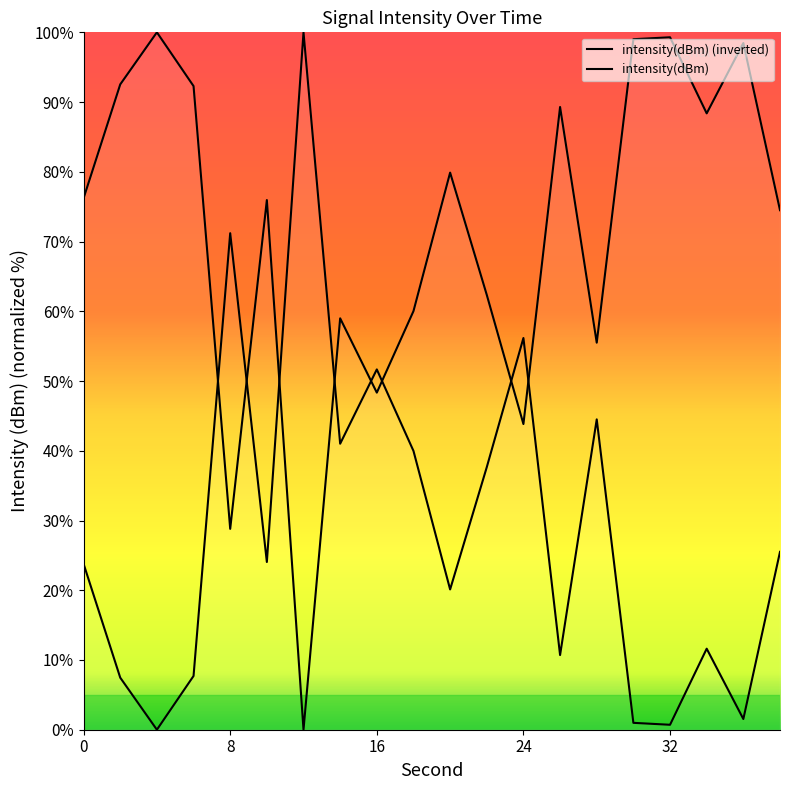

What is the change in value from 0 to 24?

+32.4